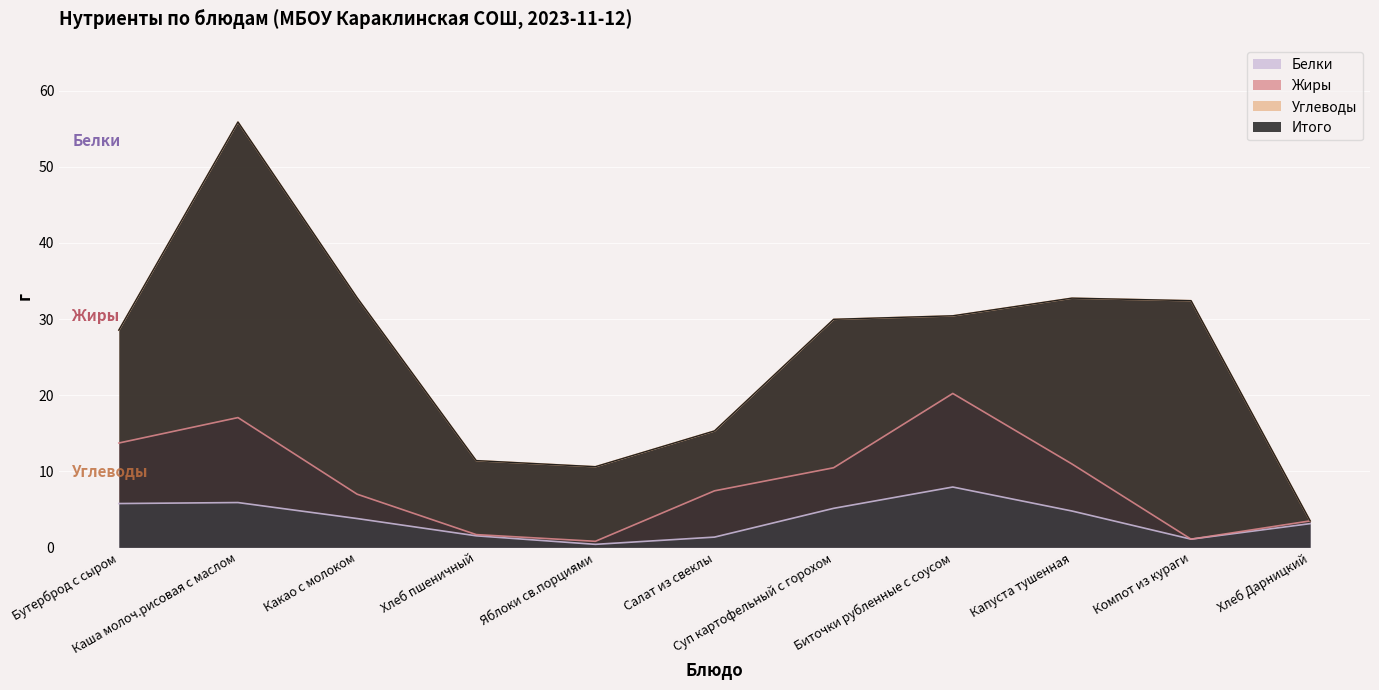

True or false: Белки and Жиры cross at least once.

False